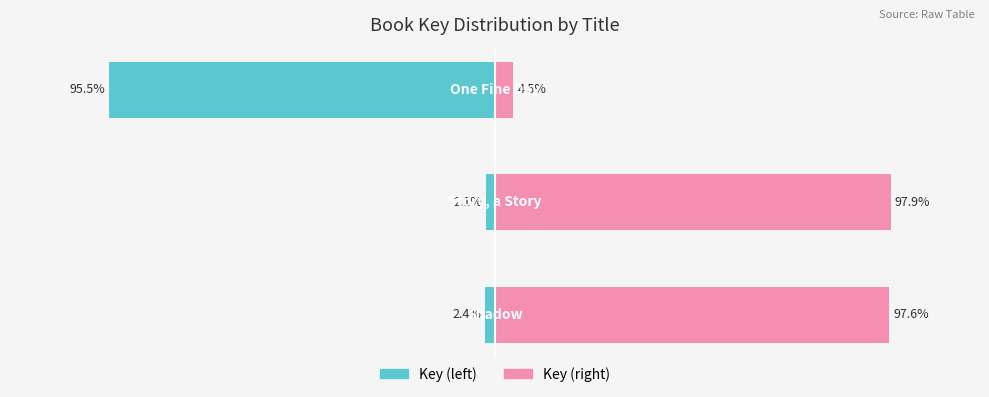

What is the average value of the Key (normalized right) series?

66.7